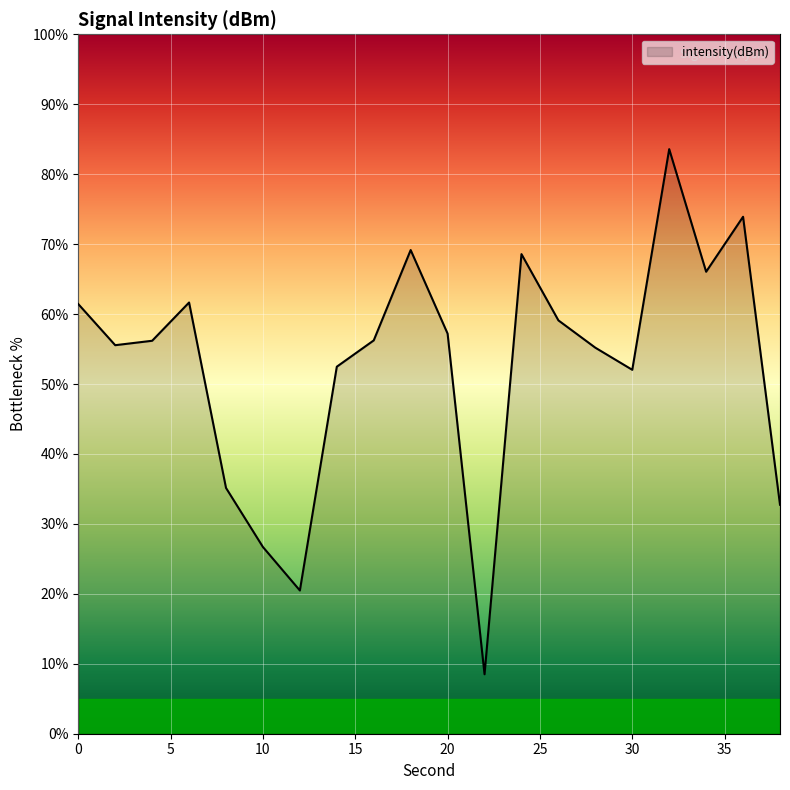

What is the difference between the maximum and minimum values?

75.1